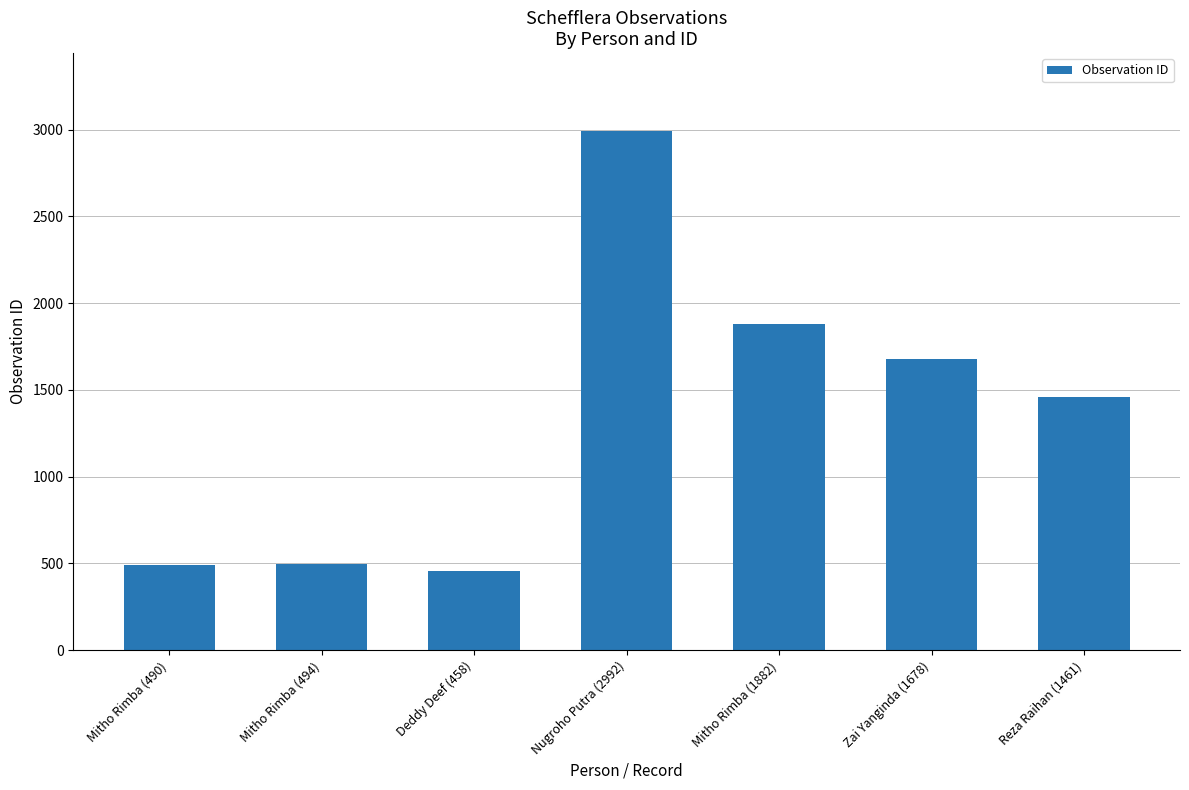

Which has a higher value, Reza Raihan (1461) or Mitho Rimba (1882)?

Mitho Rimba (1882)